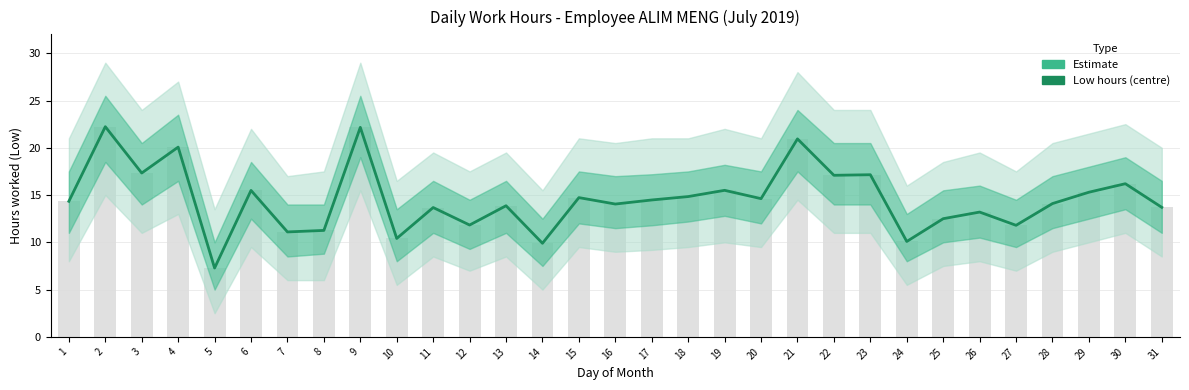

Count the number of categories in the chart.

31